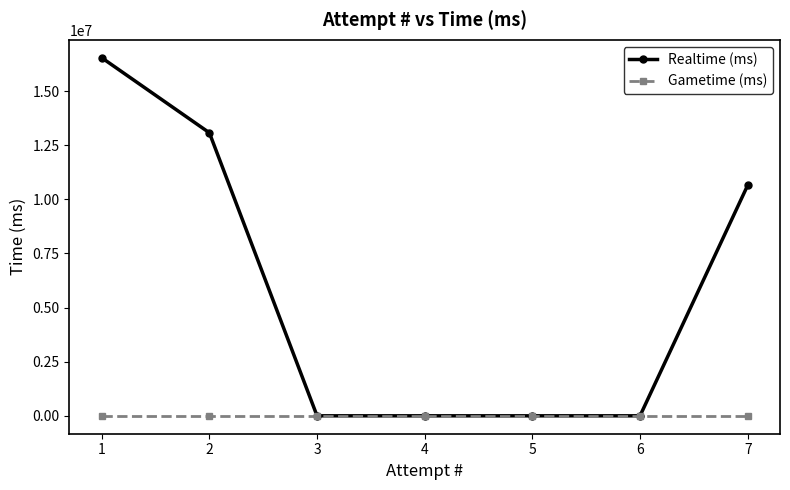

Which series has the largest total across all categories?

Realtime (ms)